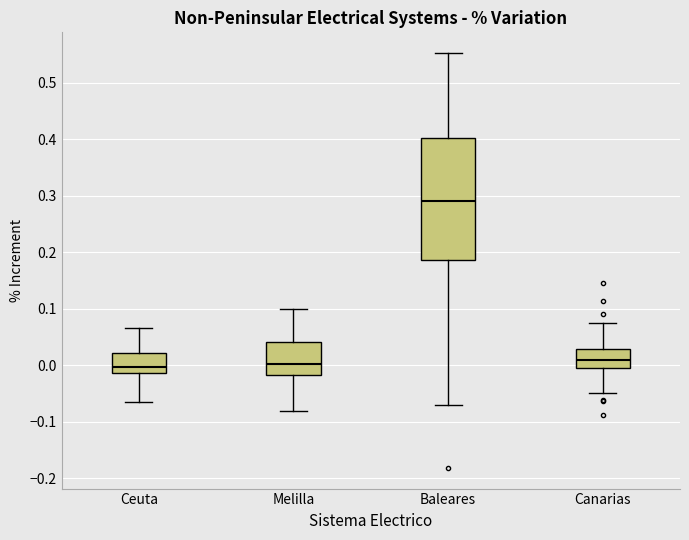

Reading left to right, read every box against the y-axis: the position of its median line, the range the box covers, and the ends of its whiskers. The values are not printed on the chart, so give them approximately, as read against the axis.

Ceuta: median 0.00, box -0.01 to 0.02, whiskers -0.06 to 0.07
Melilla: median 0.00, box -0.02 to 0.04, whiskers -0.08 to 0.10
Baleares: median 0.29, box 0.19 to 0.40, whiskers -0.07 to 0.55
Canarias: median 0.01, box 0.00 to 0.03, whiskers -0.05 to 0.07